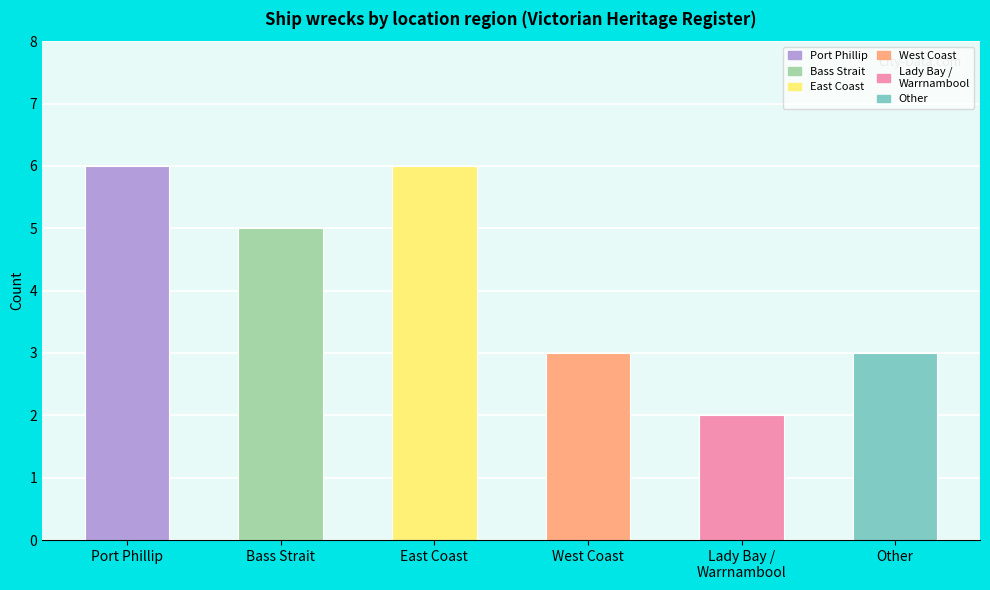

Count the values in the range 3 to 6.

5